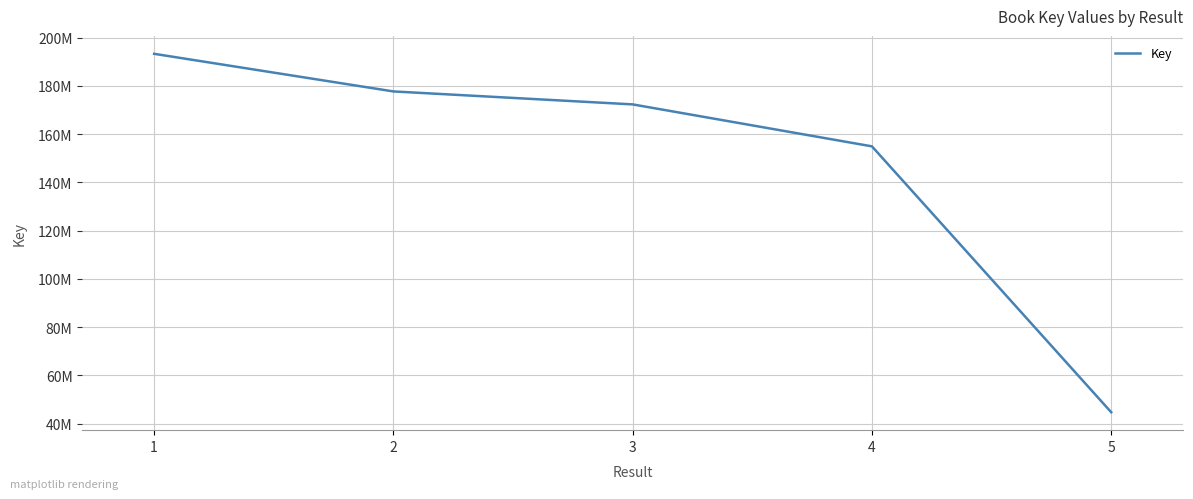

Which category has the highest value across all series?

1